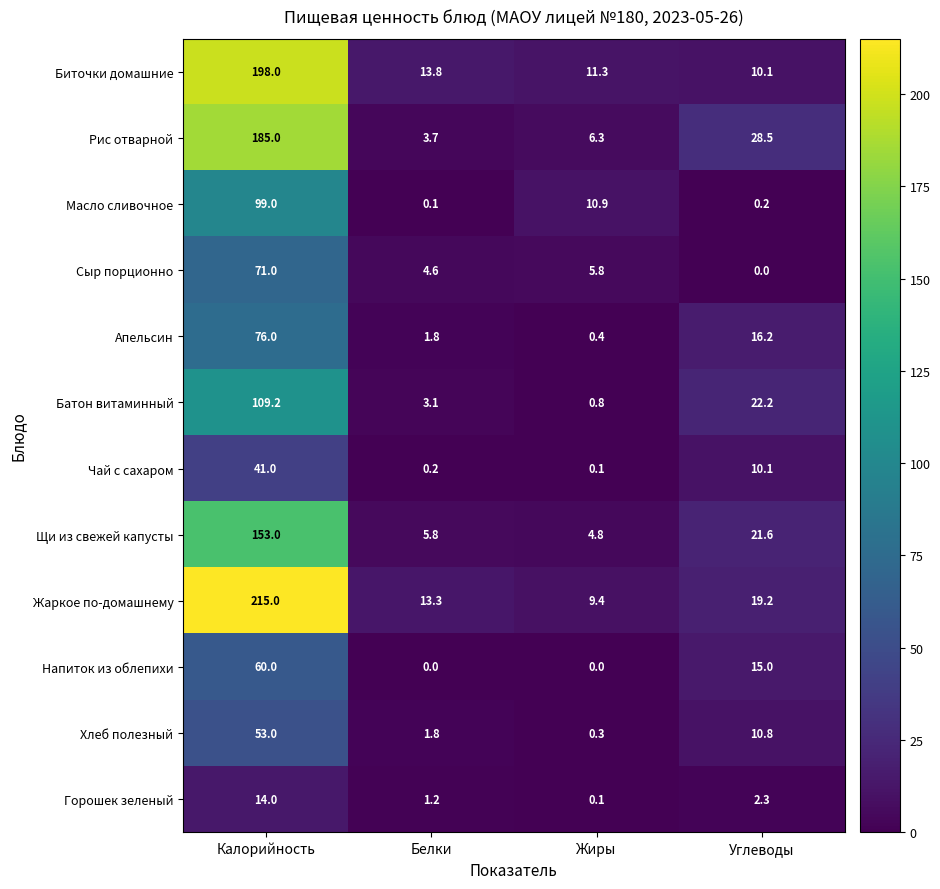

What is the difference between the maximum and minimum values in the Жаркое по-домашнему series?

205.6